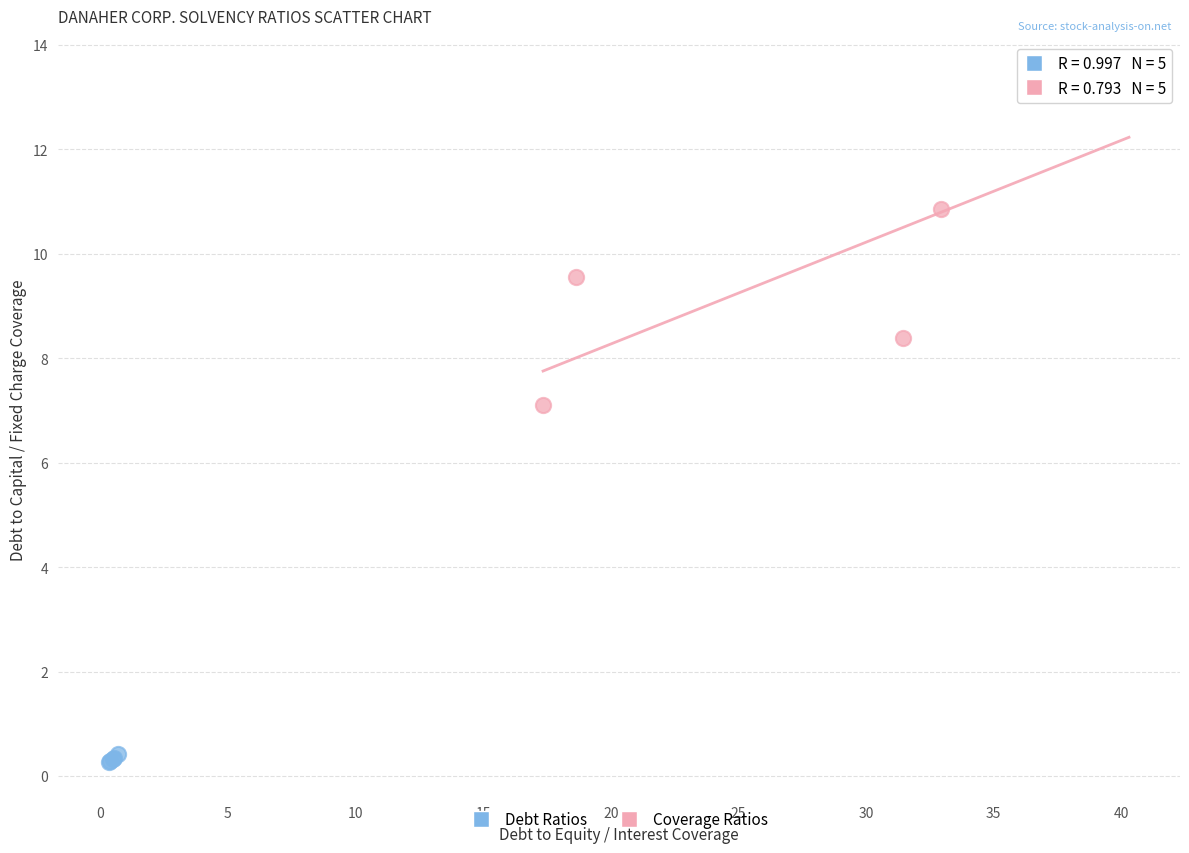

What are all the series names shown in the legend?

Debt Ratios, Coverage Ratios